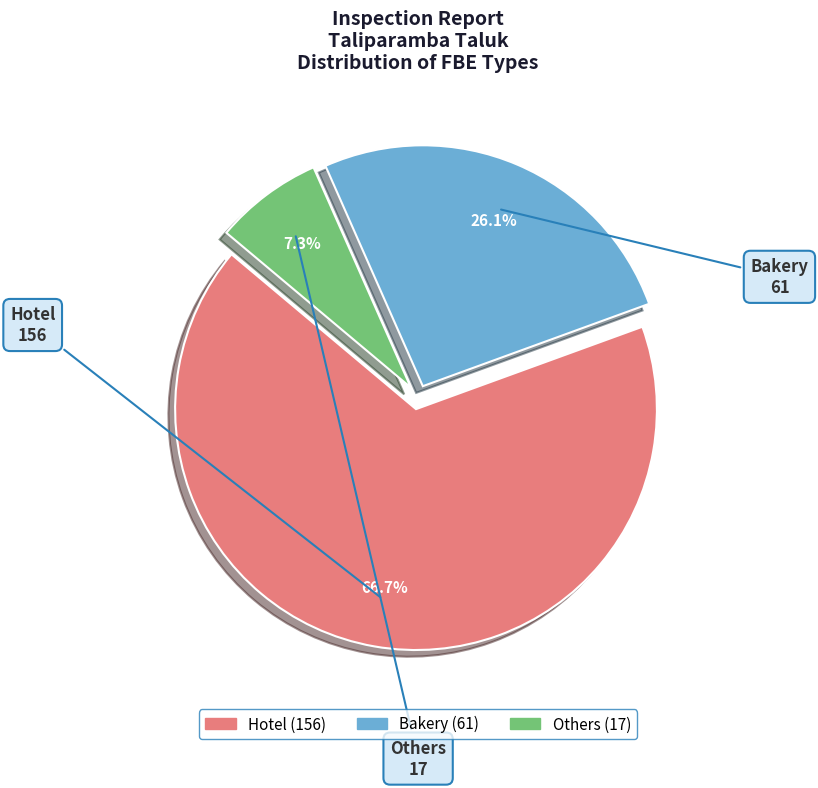

How many slices are in this pie chart?

3